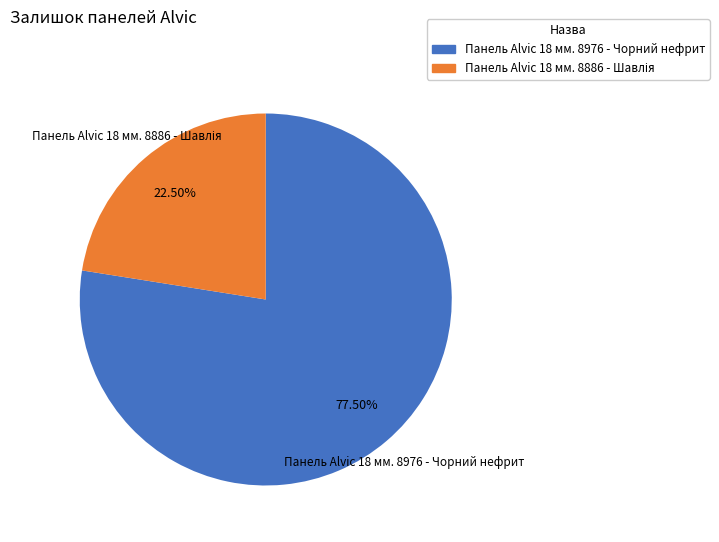

Does any single category account for the majority?

Yes